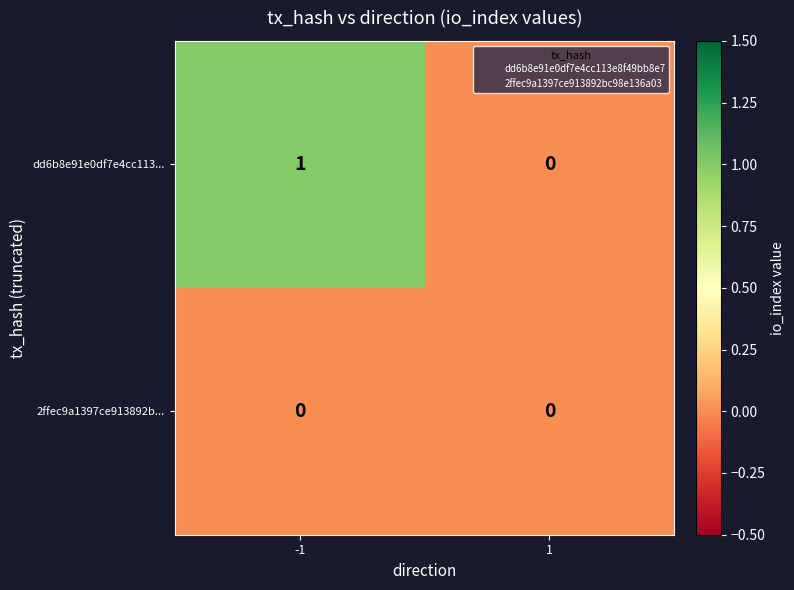

The 2ffec9a1397ce913892b... series shows 0 at 1. True or false?

True